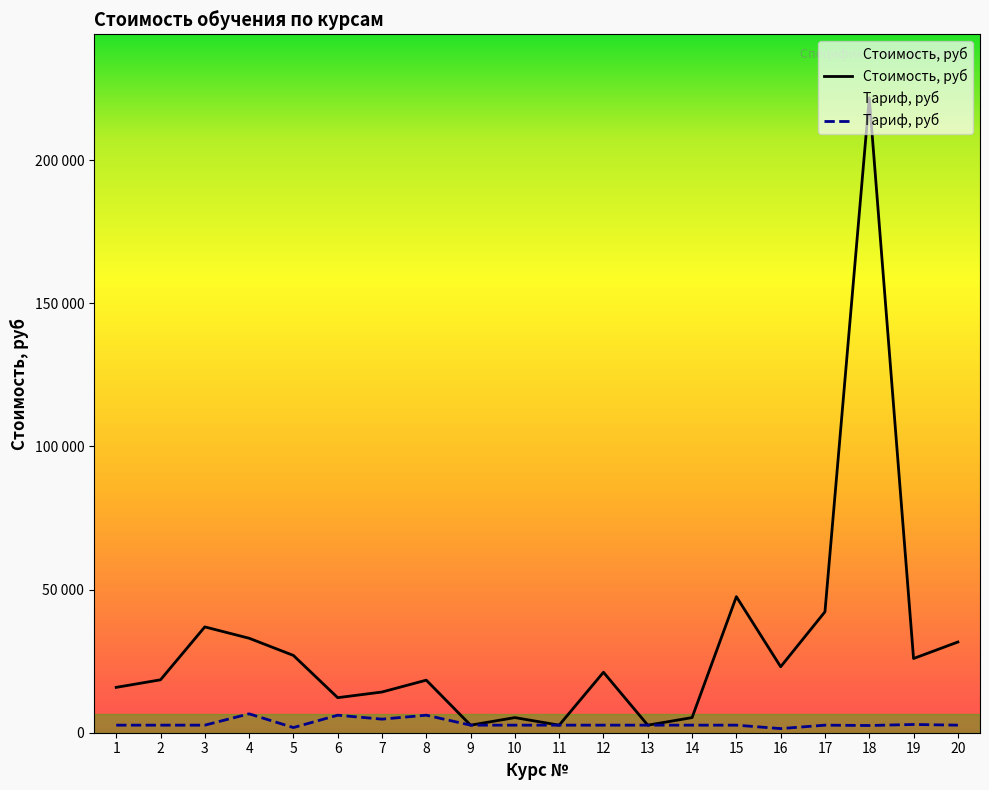

What is the lowest value of the Стоимость, руб series?

2640